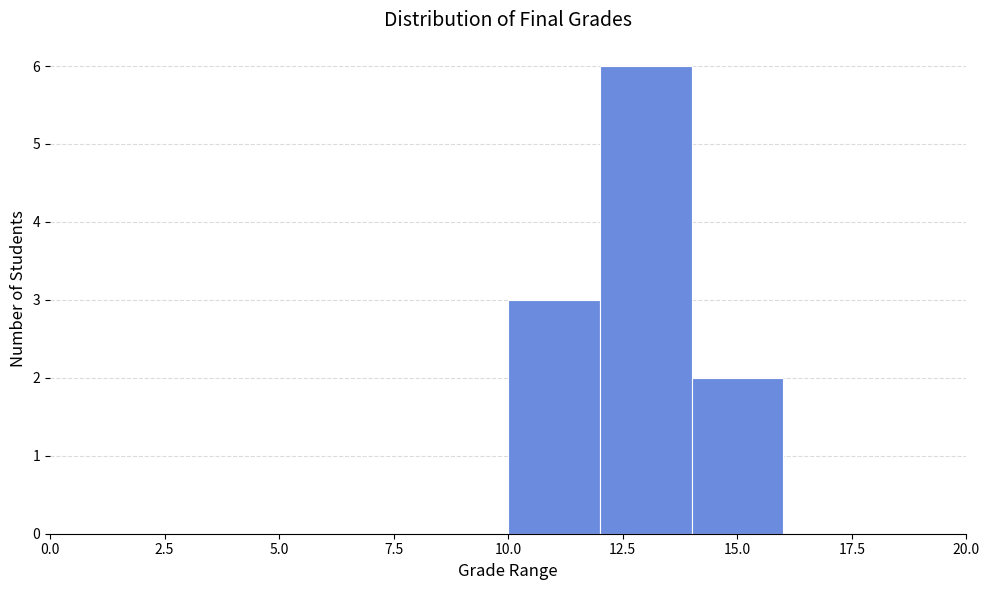

Reading left to right, transcribe this chart: for each bar, give the range it covers on the x-axis and its height. The values are not printed on the chart, so give them approximately, as read against the axis.

0 to 2: 0
2 to 4: 0
4 to 6: 0
6 to 8: 0
8 to 10: 0
10 to 12: 3
12 to 14: 6
14 to 16: 2
16 to 18: 0
18 to 20: 0